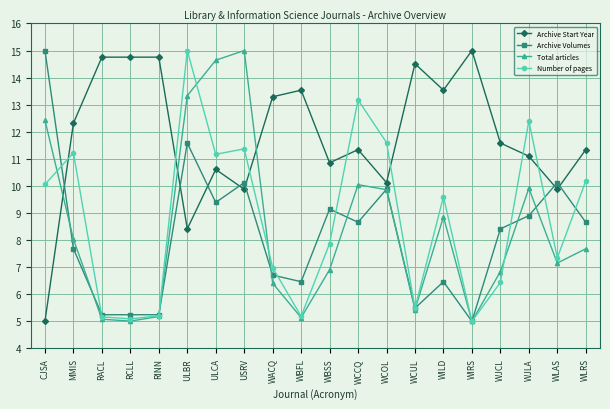

How many values in the Archive Volumes series are below 8?

9